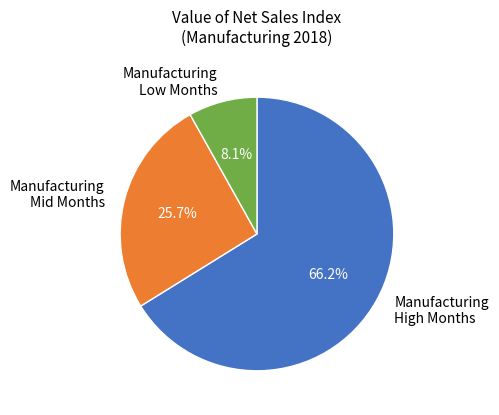

Approximately how many times larger is the value at Manufacturing High Months compared to Manufacturing Mid Months?

2.6